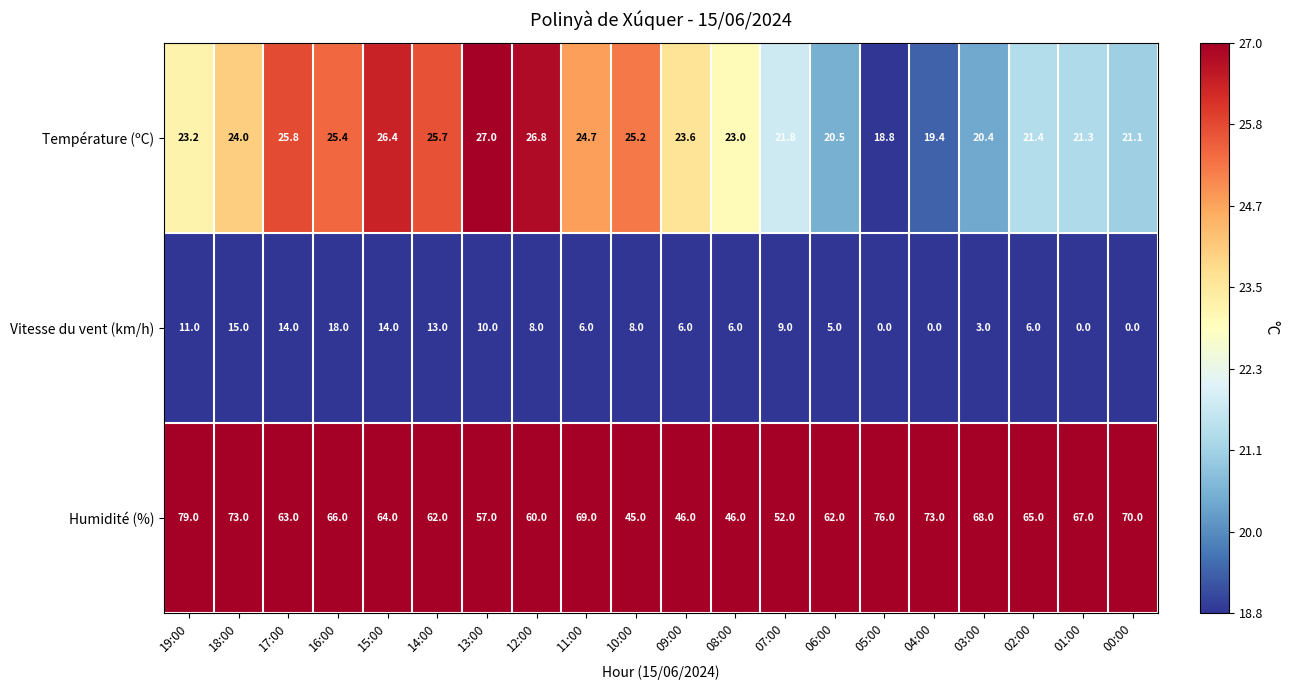

What is the difference between the highest and lowest values at 19:00?

68.0